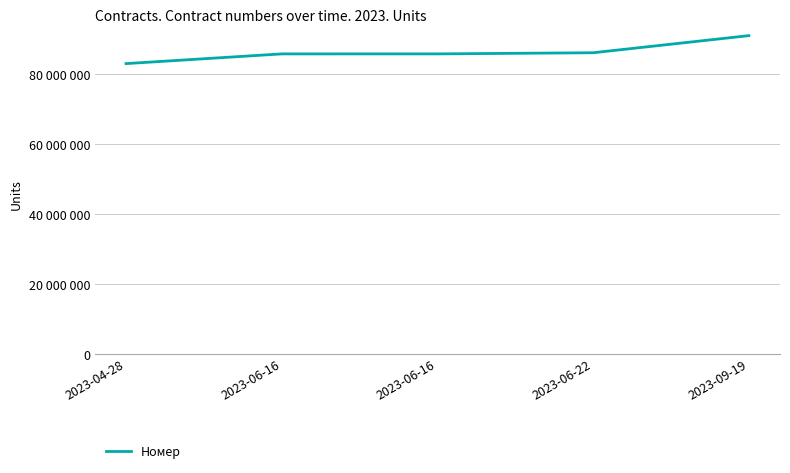

Does the chart display data point markers on the line(s)?

No